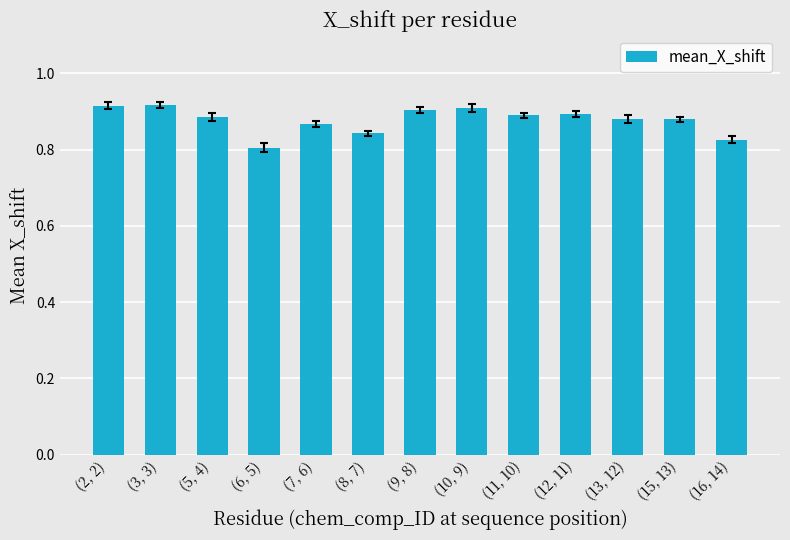

What is the label of the 1st bar from the left?

(2, 2)